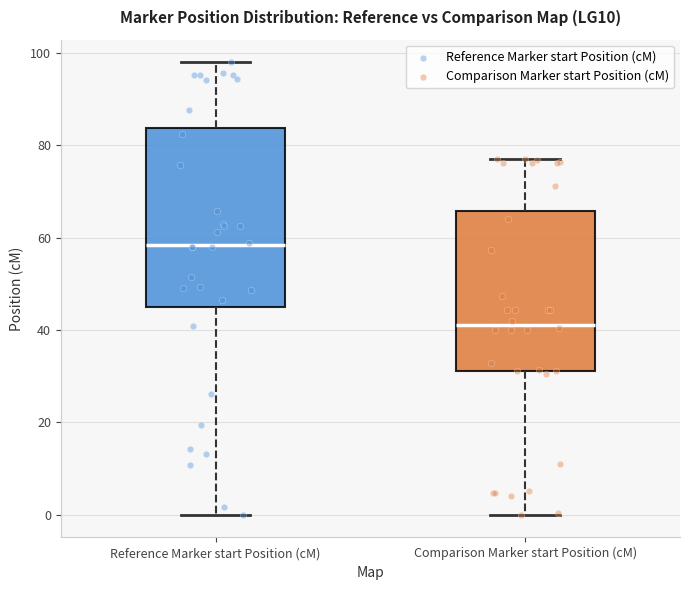

Reading left to right, read every box against the y-axis: the position of its median line, the range the box covers, and the ends of its whiskers. The values are not printed on the chart, so give them approximately, as read against the axis.

Reference Marker start Position (cM): median 58, box 46 to 84, whiskers 0 to 98
Comparison Marker start Position (cM): median 42, box 32 to 66, whiskers 0 to 78